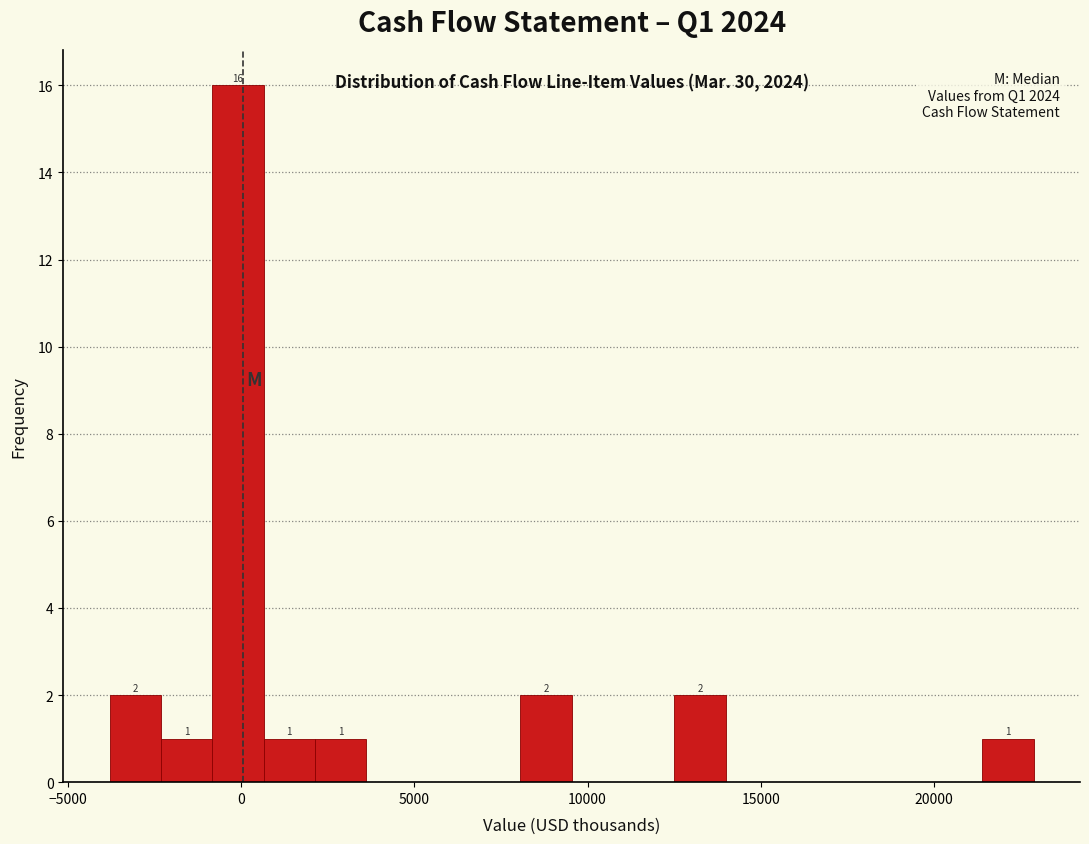

Around what value on the x-axis is the tallest bar? Give the approximate position of its centre, as read against the axis.

0